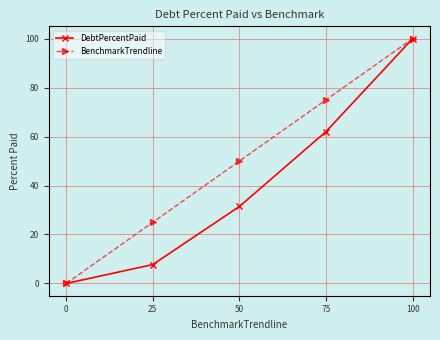

How many BenchmarkTrendline values are between 25 and 75?

3